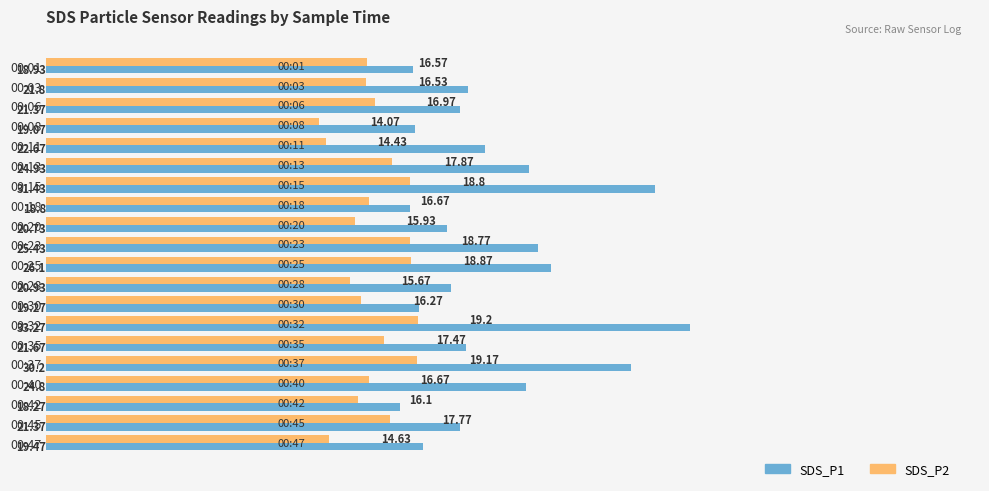

How many series are shown in this chart?

2